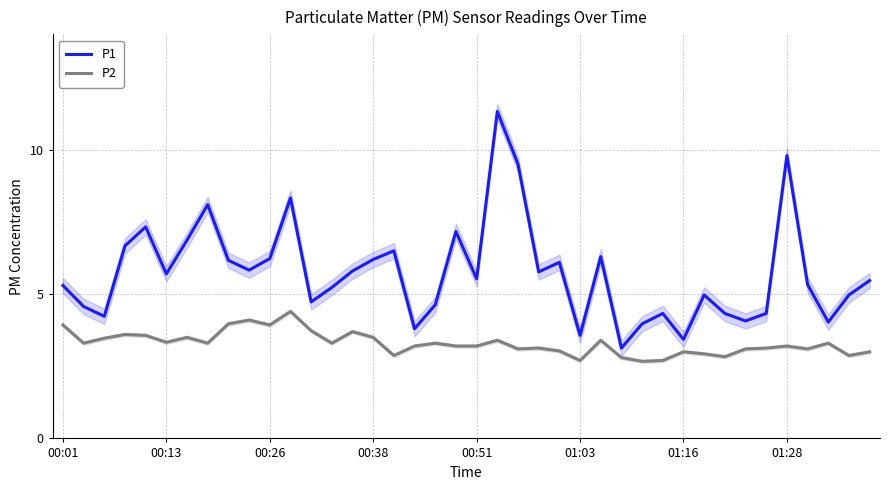

True or false: P2 and P1 cross at least once.

False